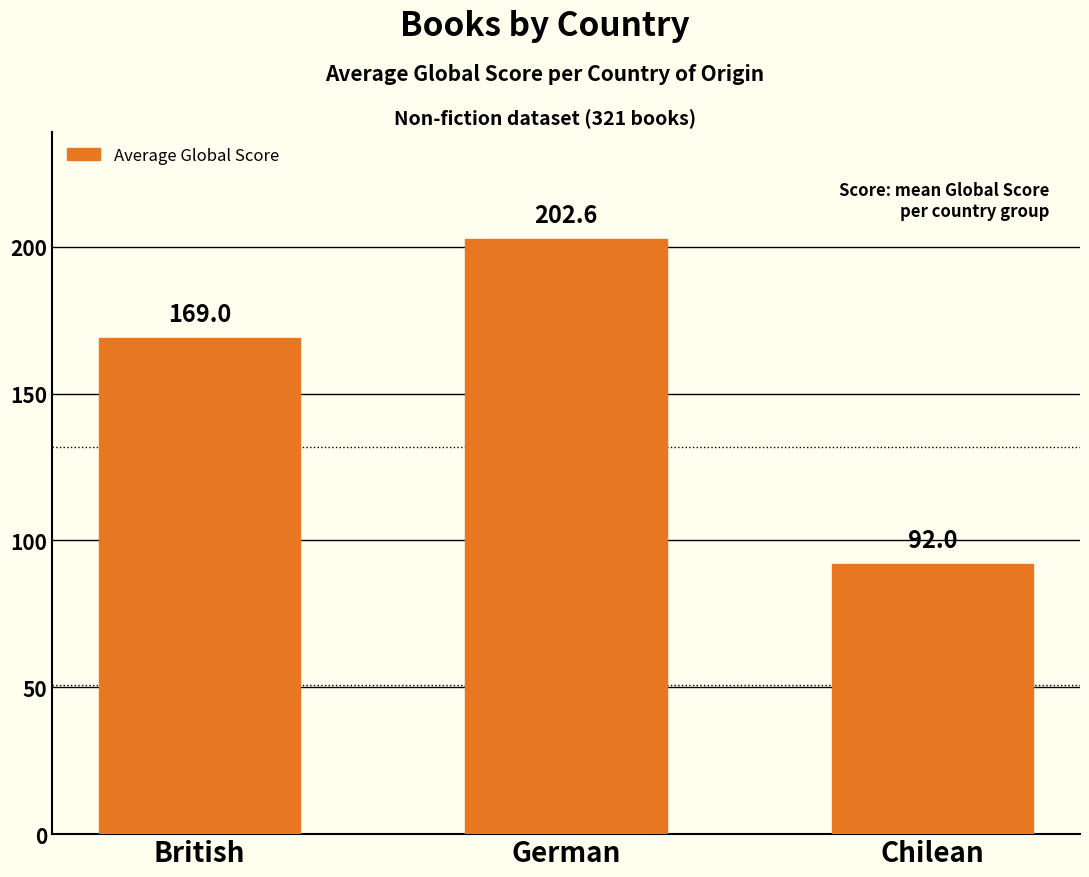

How many data points are less than 169?

1